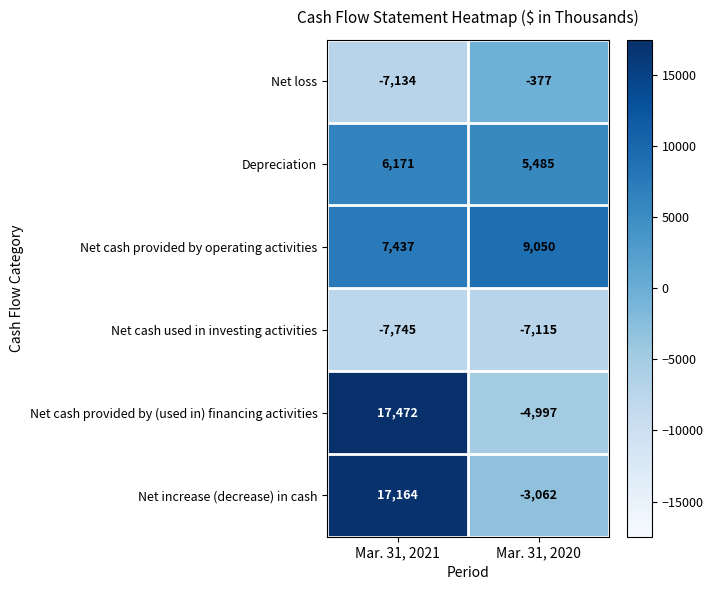

What is the greatest value displayed?

17472